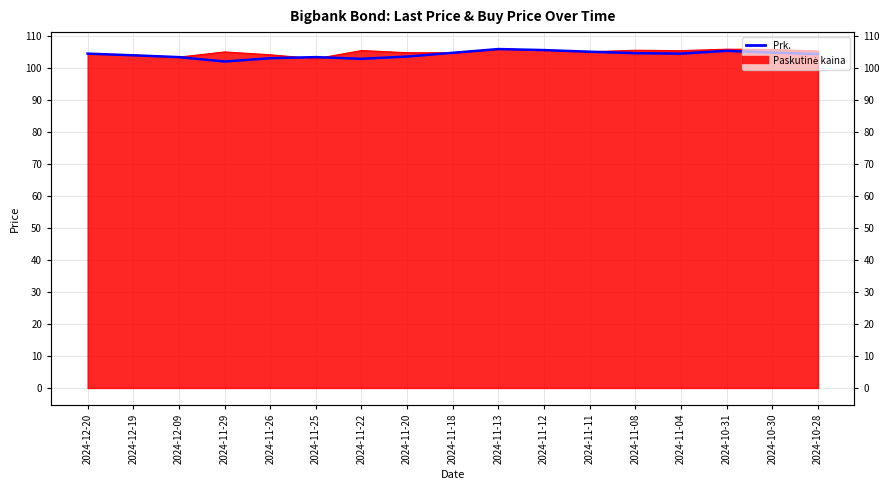

List the labels in order of value, smallest first.

2024-11-29, 2024-11-22, 2024-11-26, 2024-11-25, 2024-12-09, 2024-11-20, 2024-12-19, 2024-10-28, 2024-12-20, 2024-11-04, 2024-11-08, 2024-11-18, 2024-10-30, 2024-11-11, 2024-10-31, 2024-11-12, 2024-11-13